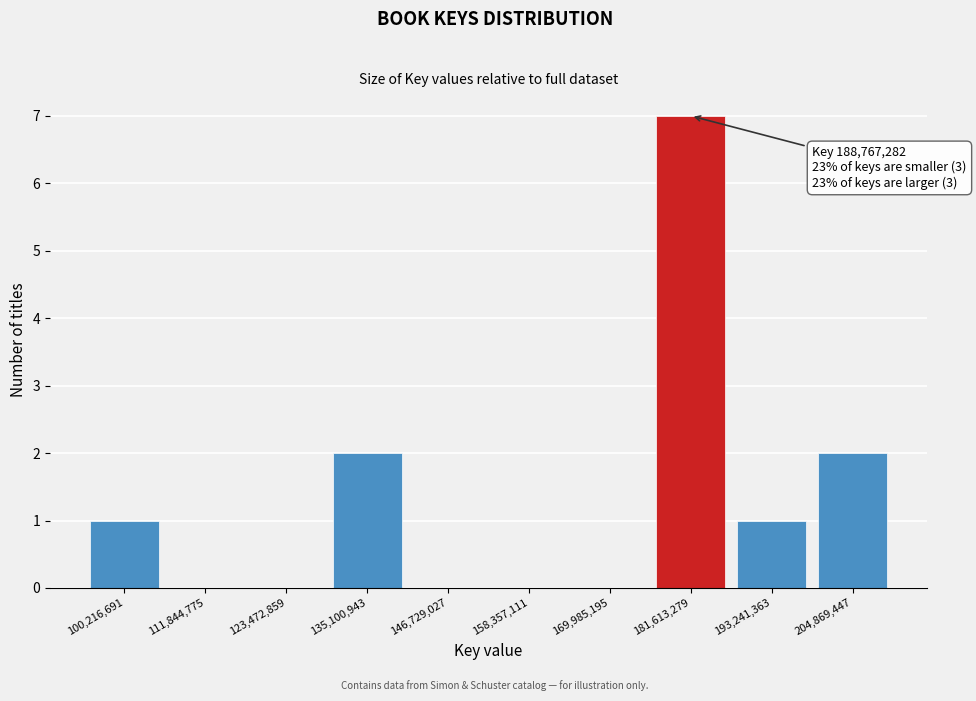

Reading left to right, transcribe all the data shown in this chart.

100,216,691=1	111,844,775=0	123,472,859=0	135,100,943=2	146,729,027=0	158,357,111=0	169,985,195=0	181,613,279=7	193,241,363=1	204,869,447=2